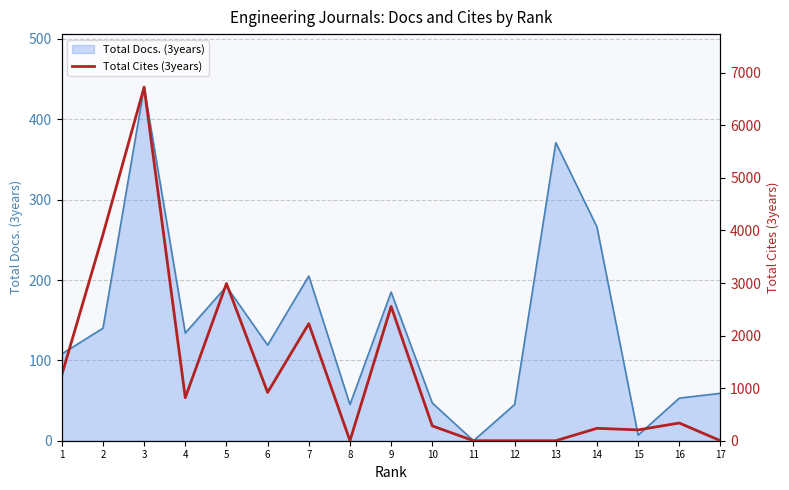

The value at 1 is 1253. True or false?

True